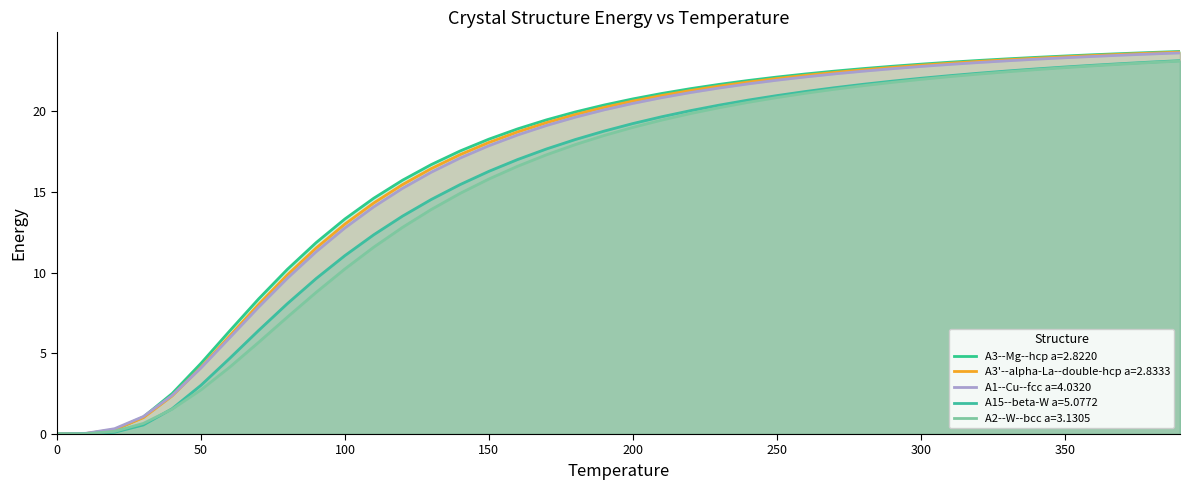

What is the spread (max minus min) of values at 340?

0.8